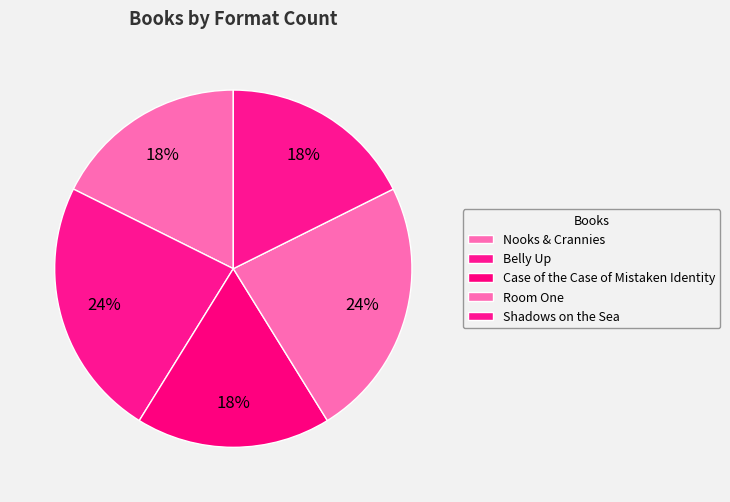

Does any single category account for the majority?

No